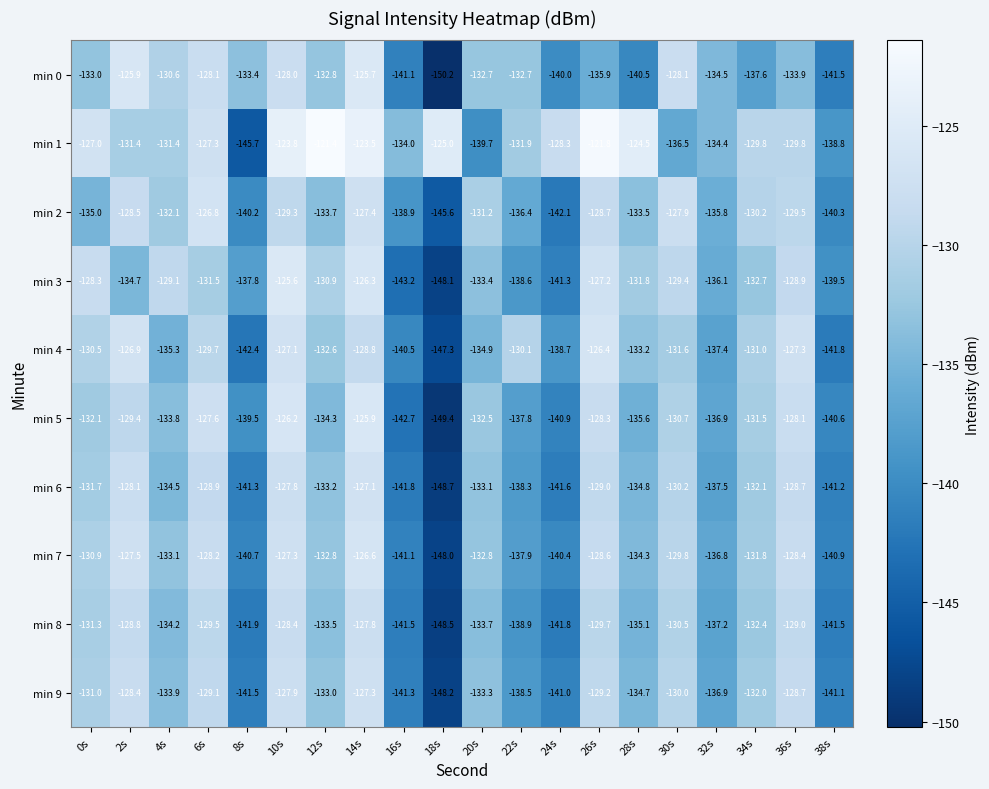

What is the difference between the maximum and minimum values in the min 5 series?

23.5